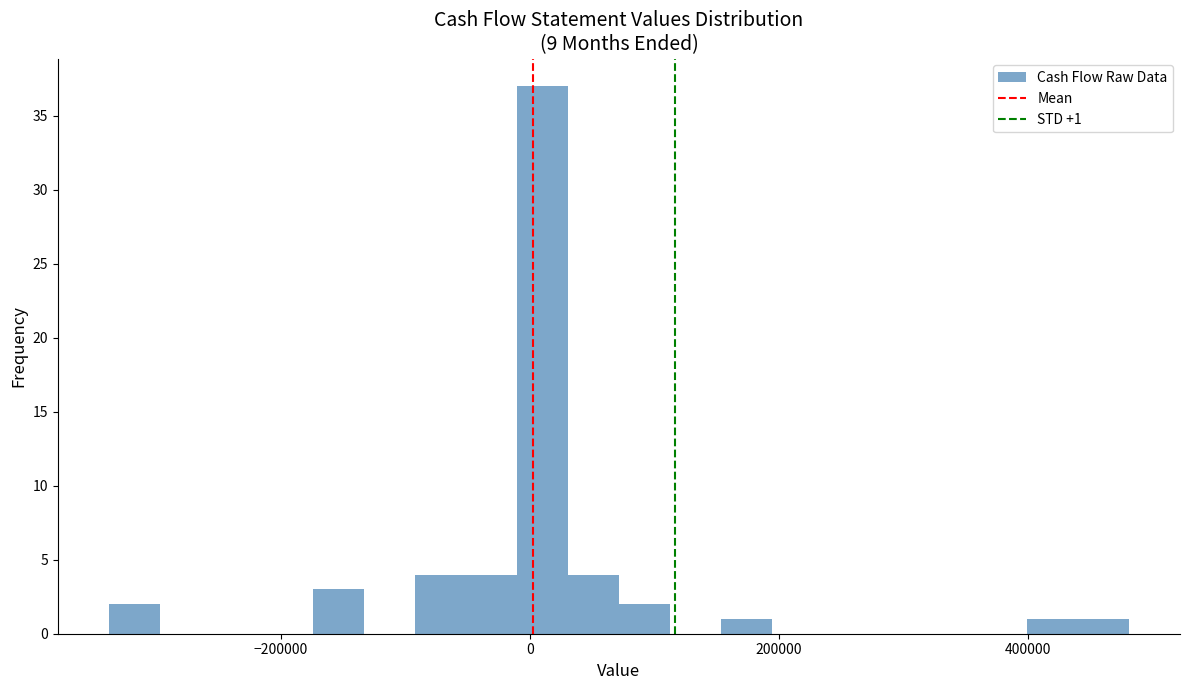

Read against the x-axis, roughly where is the centre of the tallest bar?

20000